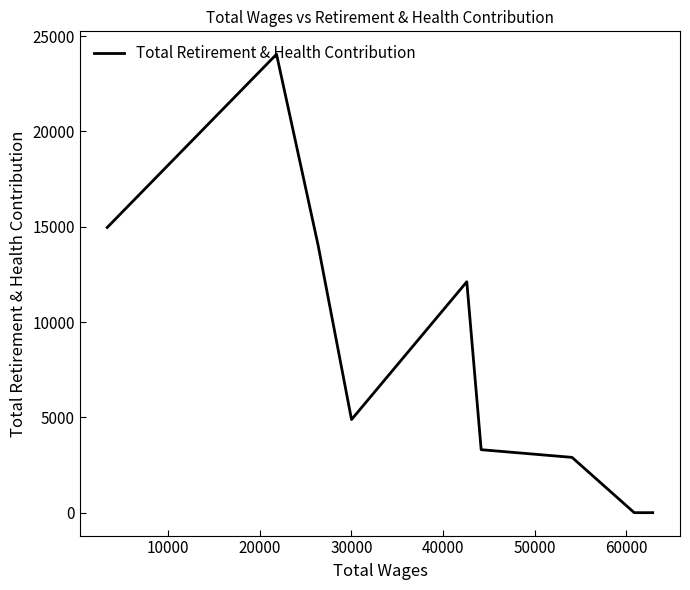

What is the maximum value shown in the chart?

24053